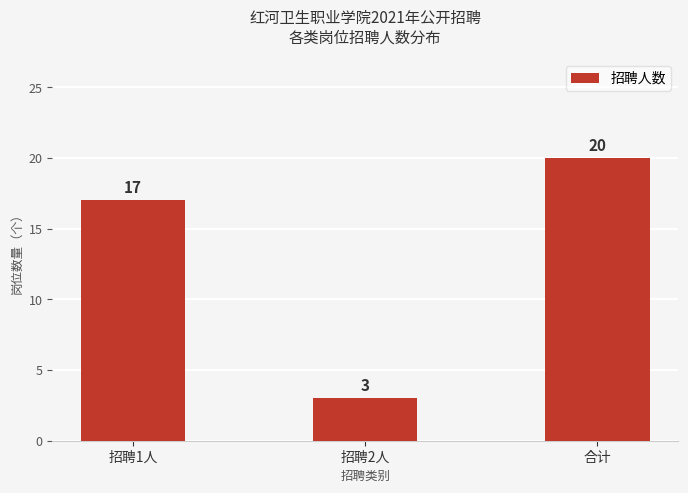

Rank the categories by value from highest to lowest.

合计, 招聘1人, 招聘2人